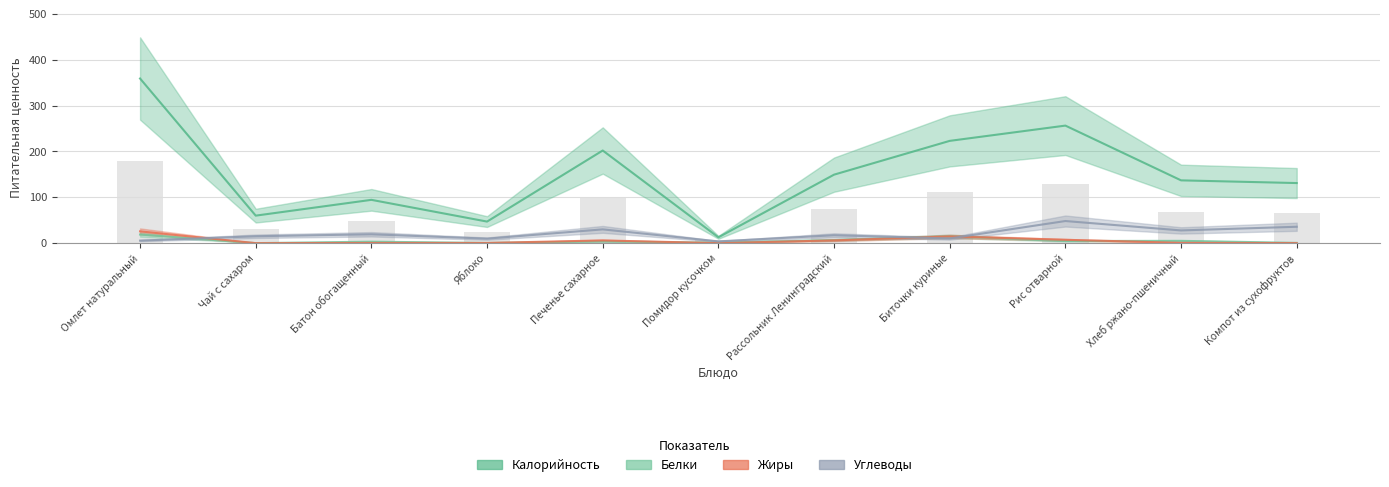

Is the value of Жиры at Биточки куриные greater than the value of Белки at Чай с сахаром?

Yes